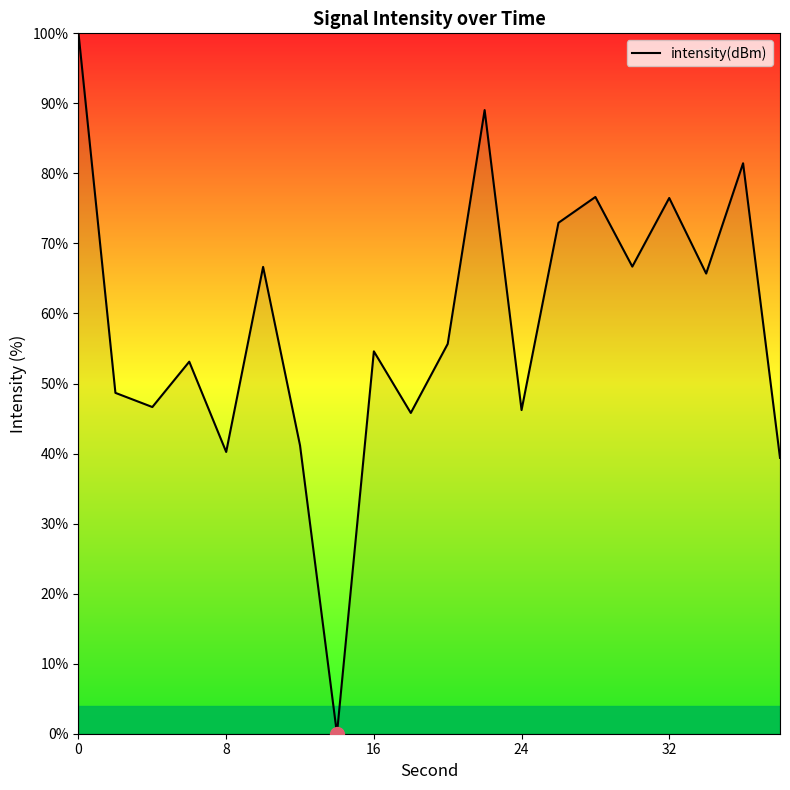

How many interior local peaks (higher than both neighbors) does the data have?

7